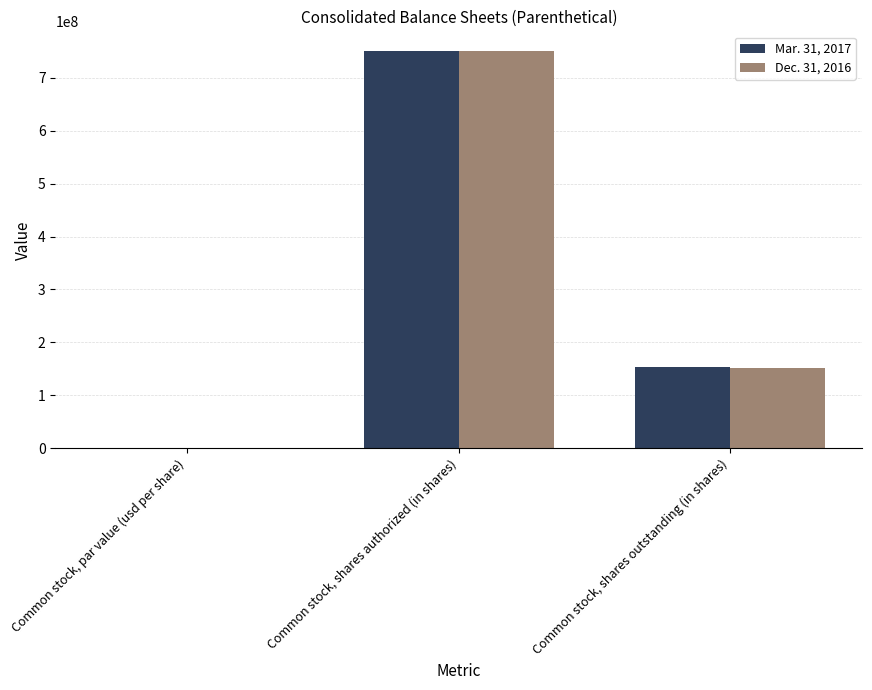

Which category has the highest value in the Dec. 31, 2016 series?

Common stock, shares authorized (in shares)